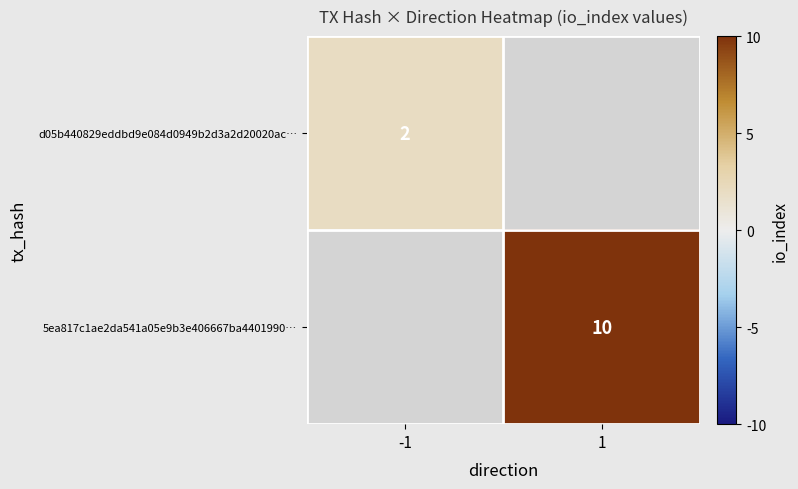

At which category does the chart reach its peak across all series?

1